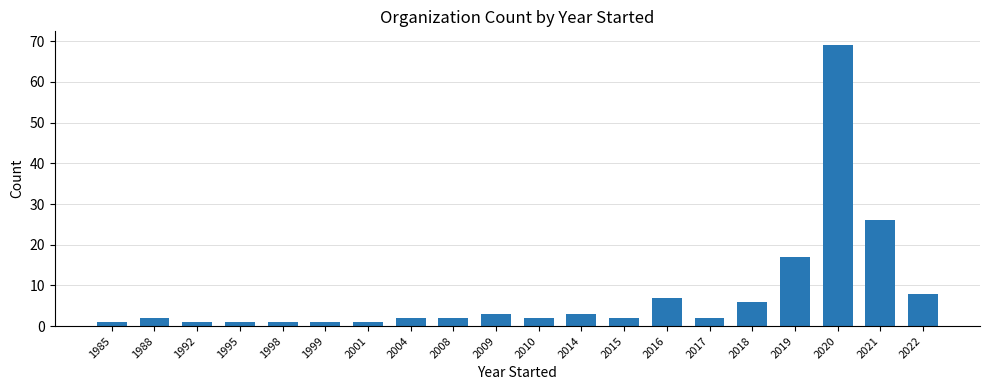

Reading left to right, transcribe all the data shown in this chart.

1	2	1	1	1	1	1	2	2	3	2	3	2	7	2	6	17	69	26	8